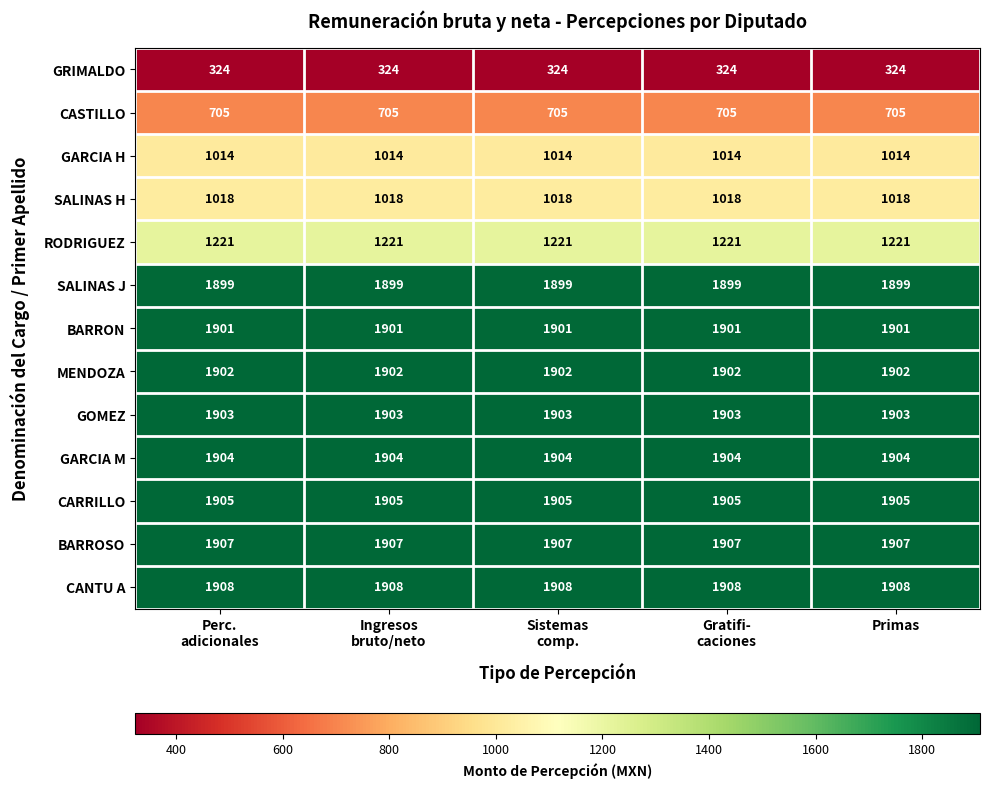

What is the maximum value for BARROSO?

1907